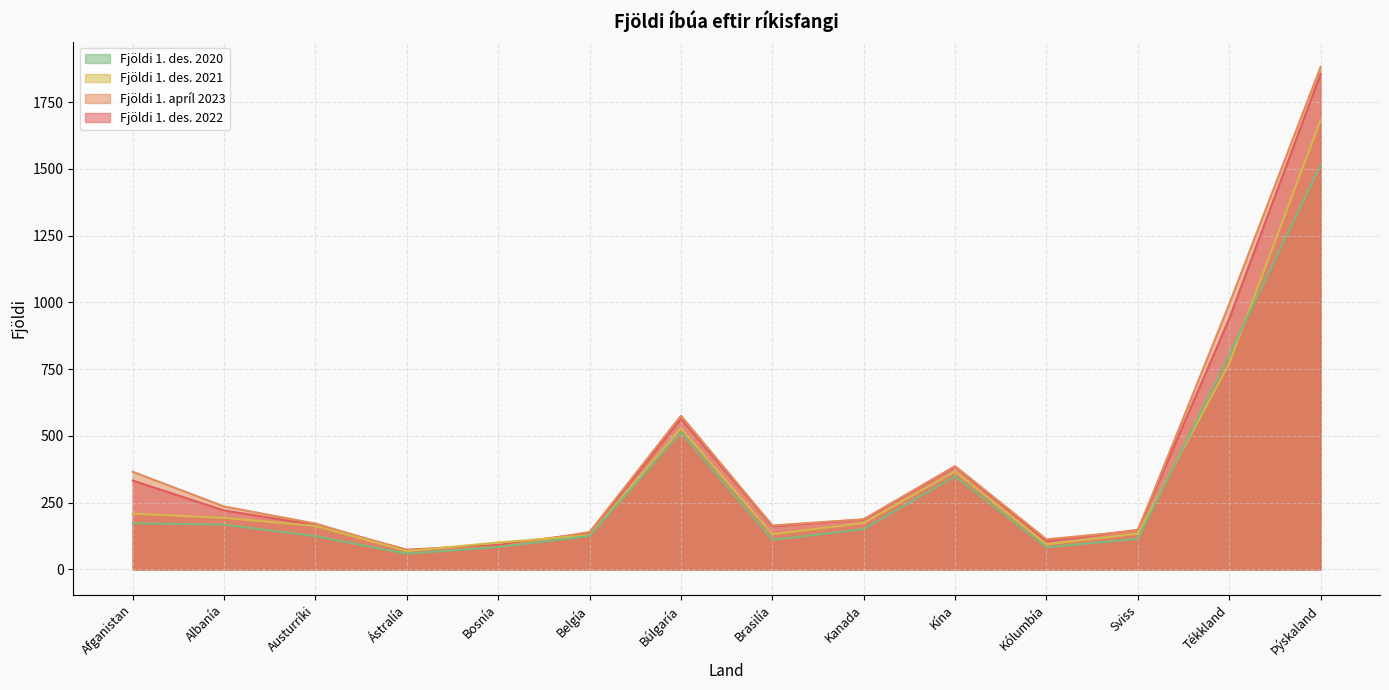

How many data points in Fjöldi 1. apríl 2023 are above 188?

6